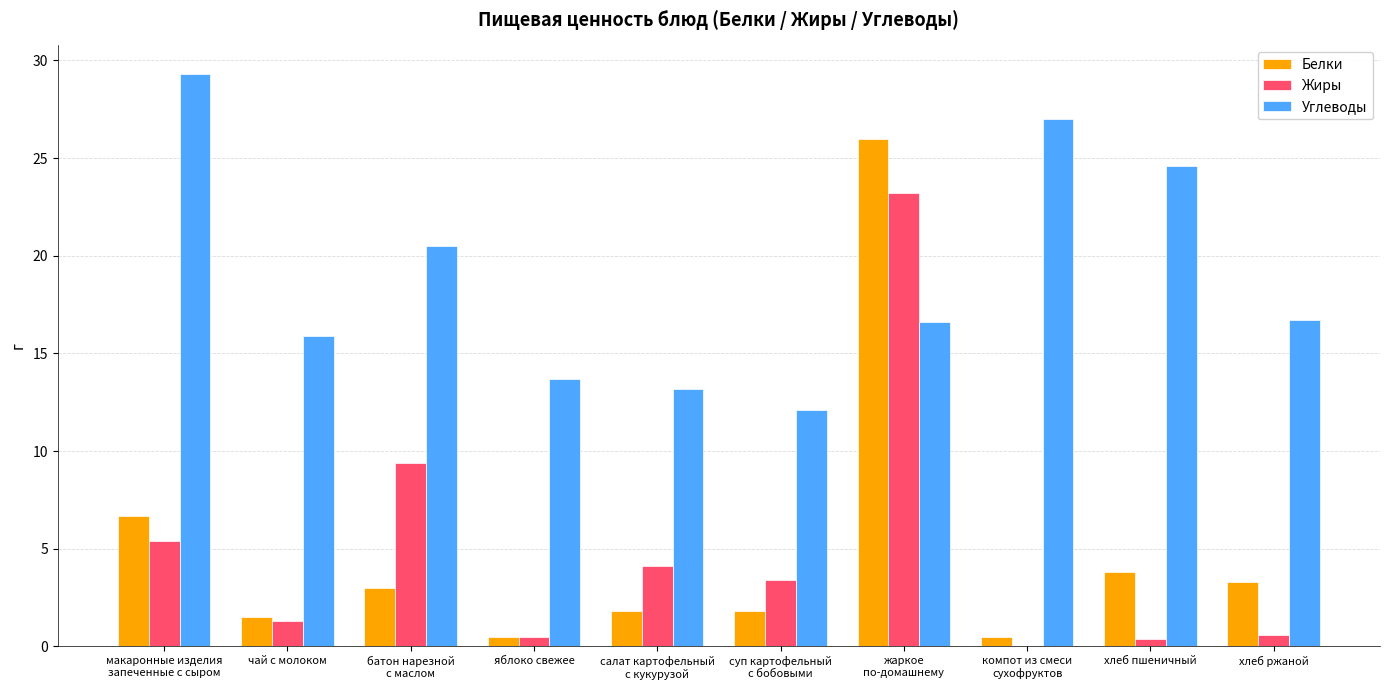

How many distinct data groups are displayed?

3